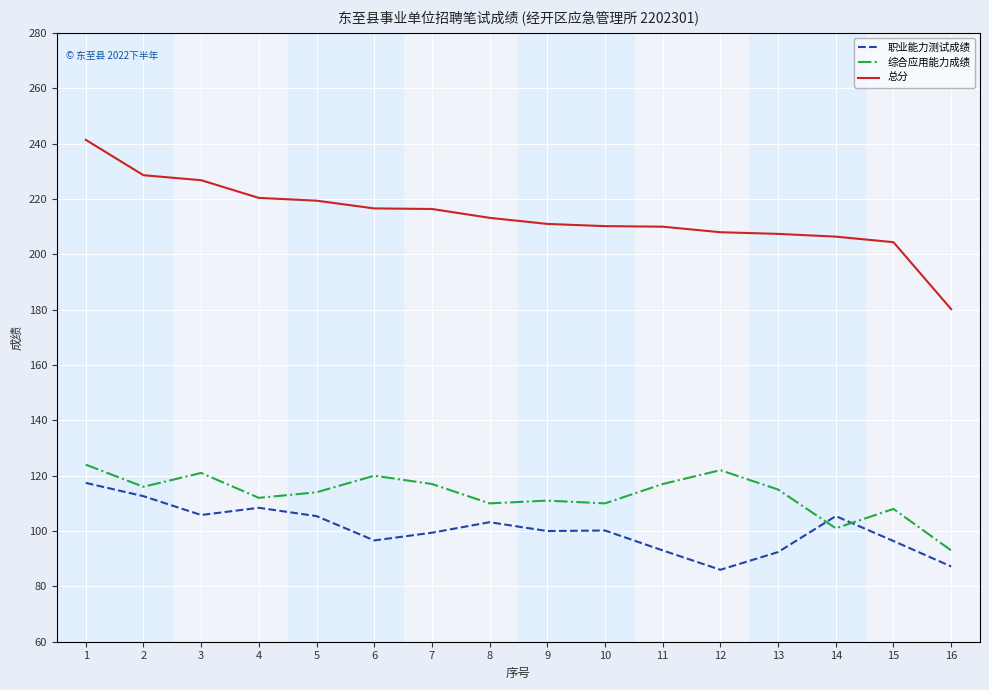

List the series in order of their peak value, highest first.

总分, 综合应用能力成绩, 职业能力测试成绩